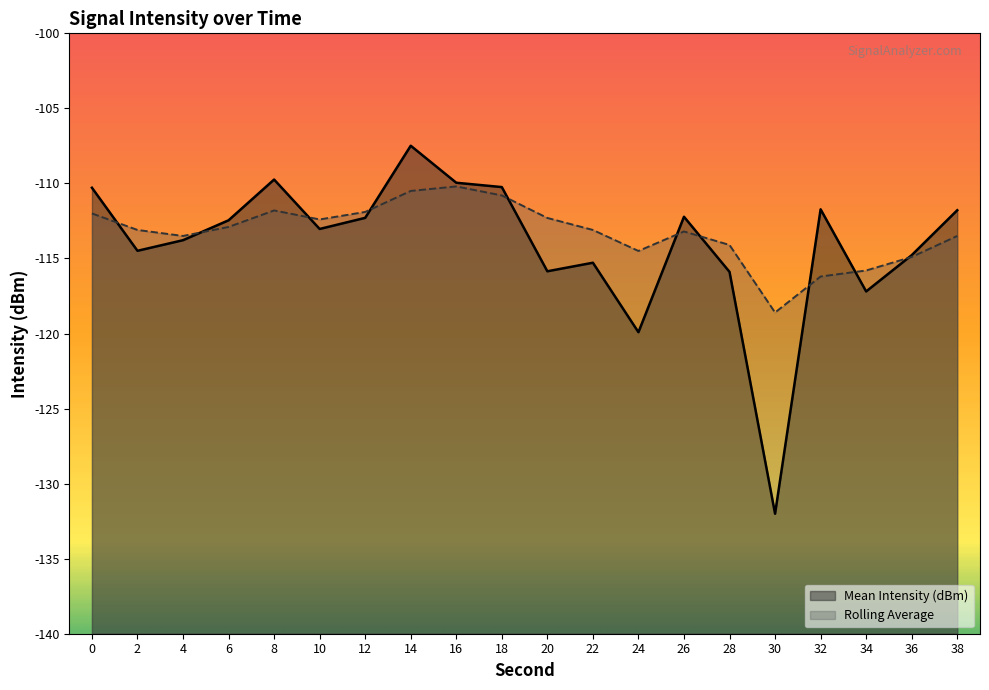

What is the highest value of the Mean Intensity (dBm) series?

-107.5